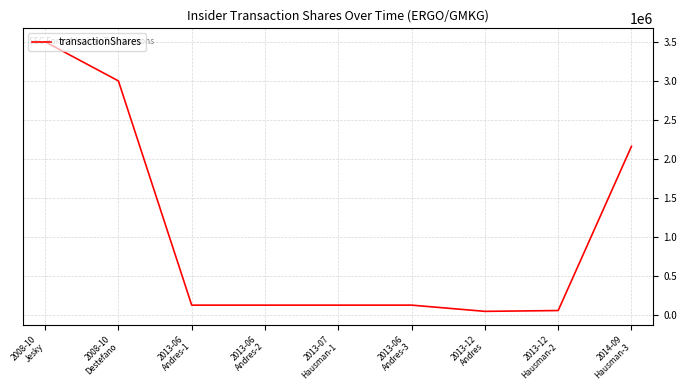

Where is the data nearest to the value 1776044?

2014-09
Hausman-3